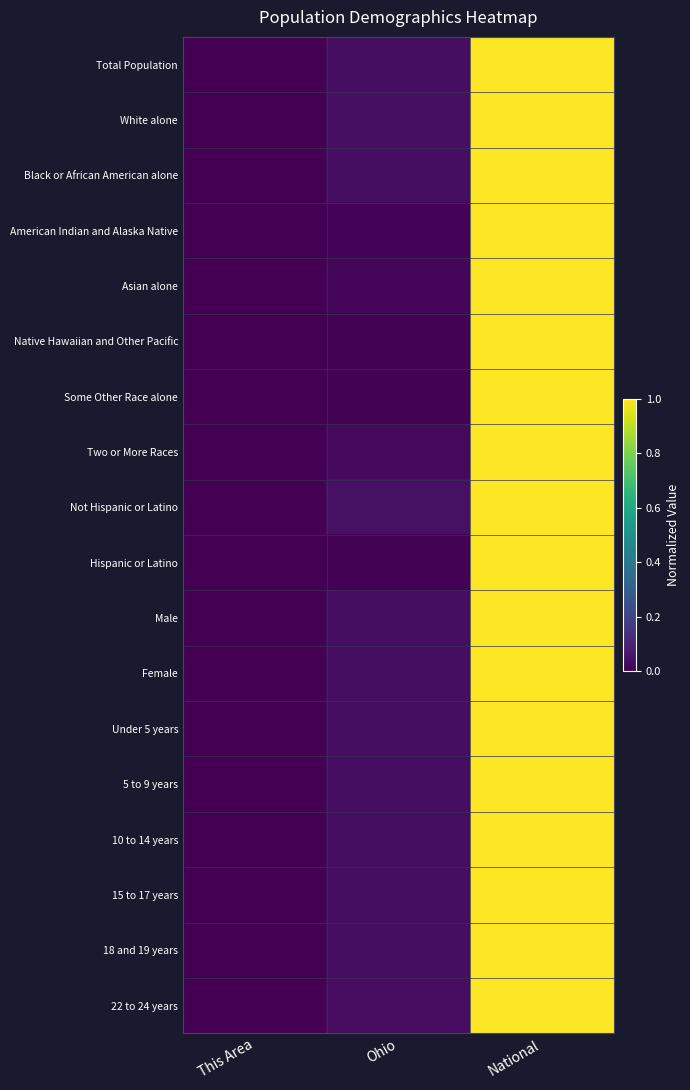

Reading left to right, list all the values displayed in this chart.

Total Population: This Area=0.0	Ohio=0.0	National=1.0
White alone: This Area=0.0	Ohio=0.0	National=1.0
Black or African American alone: This Area=0.0	Ohio=0.0	National=1.0
American Indian and Alaska Native: This Area=0.0	Ohio=0.0	National=1.0
Asian alone: This Area=0.0	Ohio=0.0	National=1.0
Native Hawaiian and Other Pacific: This Area=0.0	Ohio=0.0	National=1.0
Some Other Race alone: This Area=0.0	Ohio=0.0	National=1.0
Two or More Races: This Area=0.0	Ohio=0.0	National=1.0
Not Hispanic or Latino: This Area=0.0	Ohio=0.0	National=1.0
Hispanic or Latino: This Area=0.0	Ohio=0.0	National=1.0
Male: This Area=0.0	Ohio=0.0	National=1.0
Female: This Area=0.0	Ohio=0.0	National=1.0
Under 5 years: This Area=0.0	Ohio=0.0	National=1.0
5 to 9 years: This Area=0.0	Ohio=0.0	National=1.0
10 to 14 years: This Area=0.0	Ohio=0.0	National=1.0
15 to 17 years: This Area=0.0	Ohio=0.0	National=1.0
18 and 19 years: This Area=0.0	Ohio=0.0	National=1.0
22 to 24 years: This Area=0.0	Ohio=0.0	National=1.0